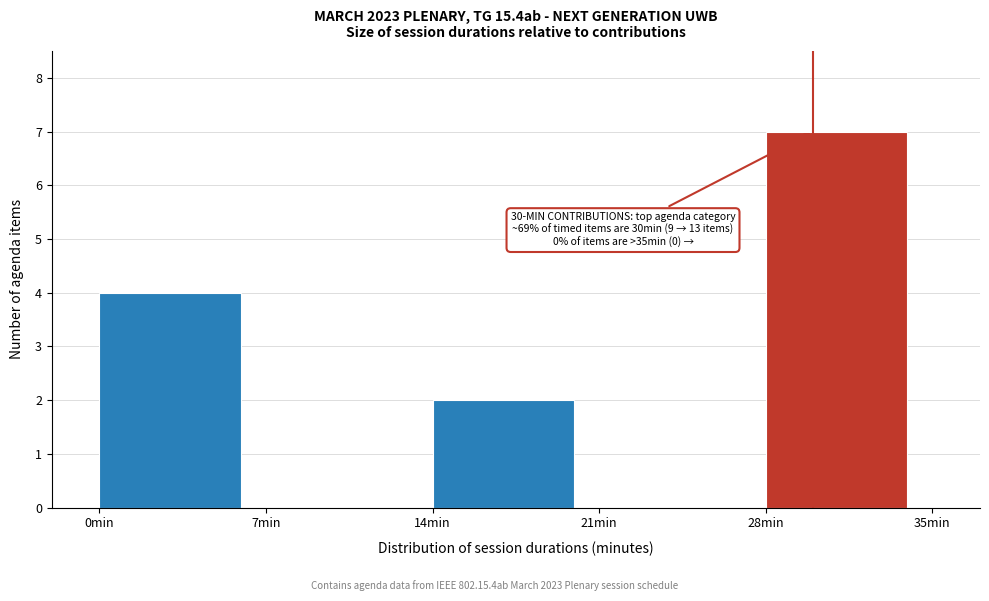

Which range on the x-axis has the tallest bar?

28 to 35